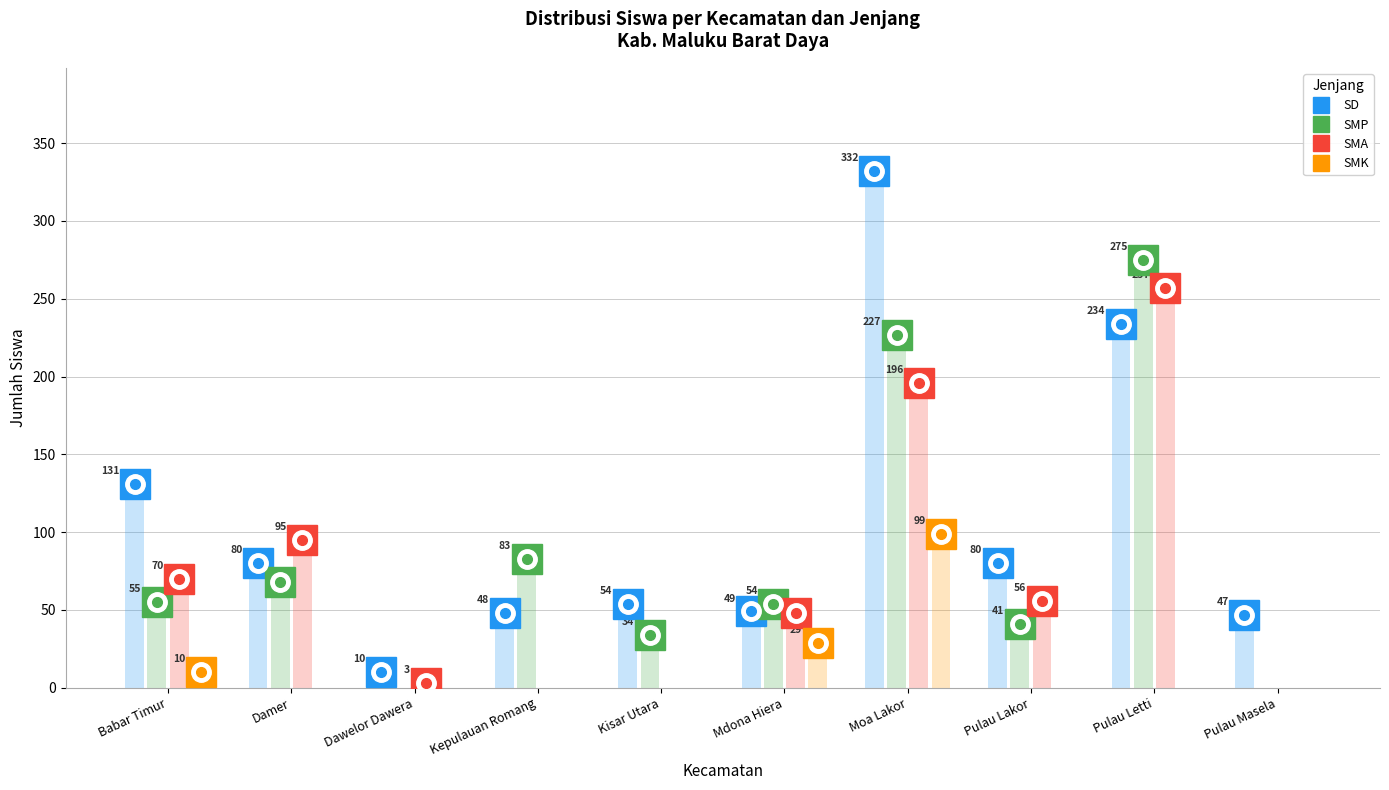

Which label corresponds to the smallest value in the chart?

Dawelor Dawera